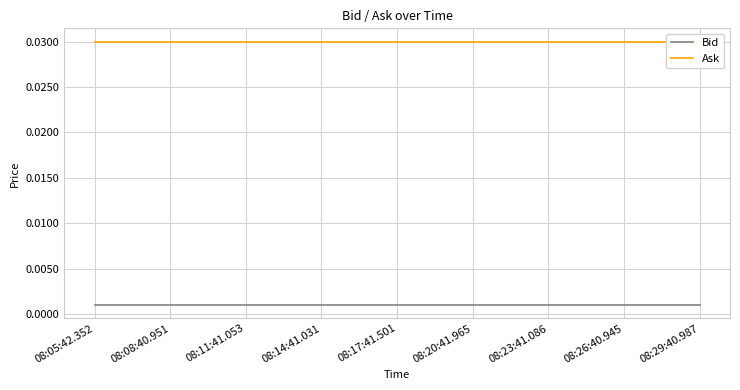

At how many categories does at least one series exceed 0?

9